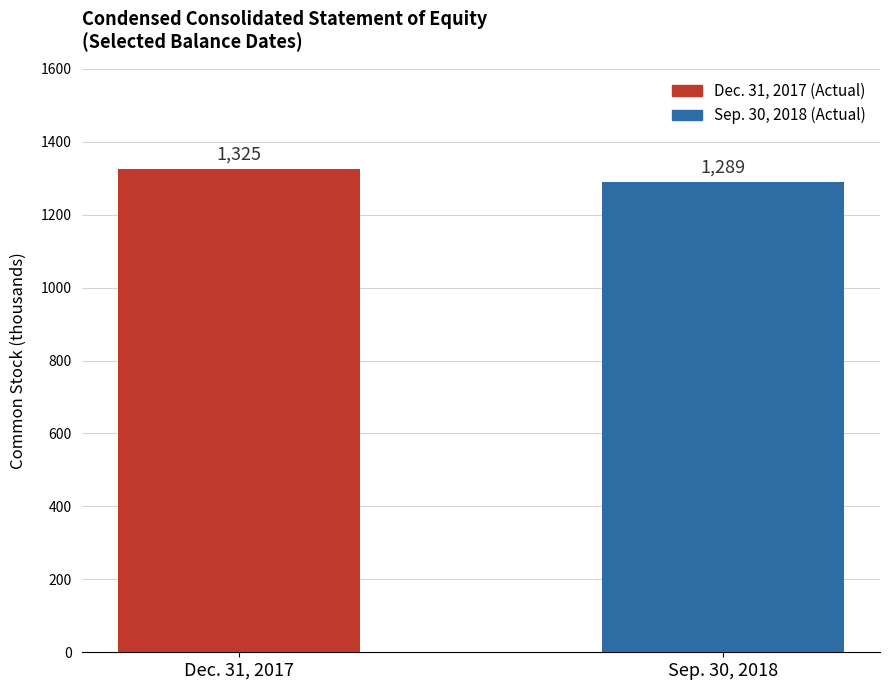

Which label corresponds to the smallest value in the chart?

Sep. 30, 2018